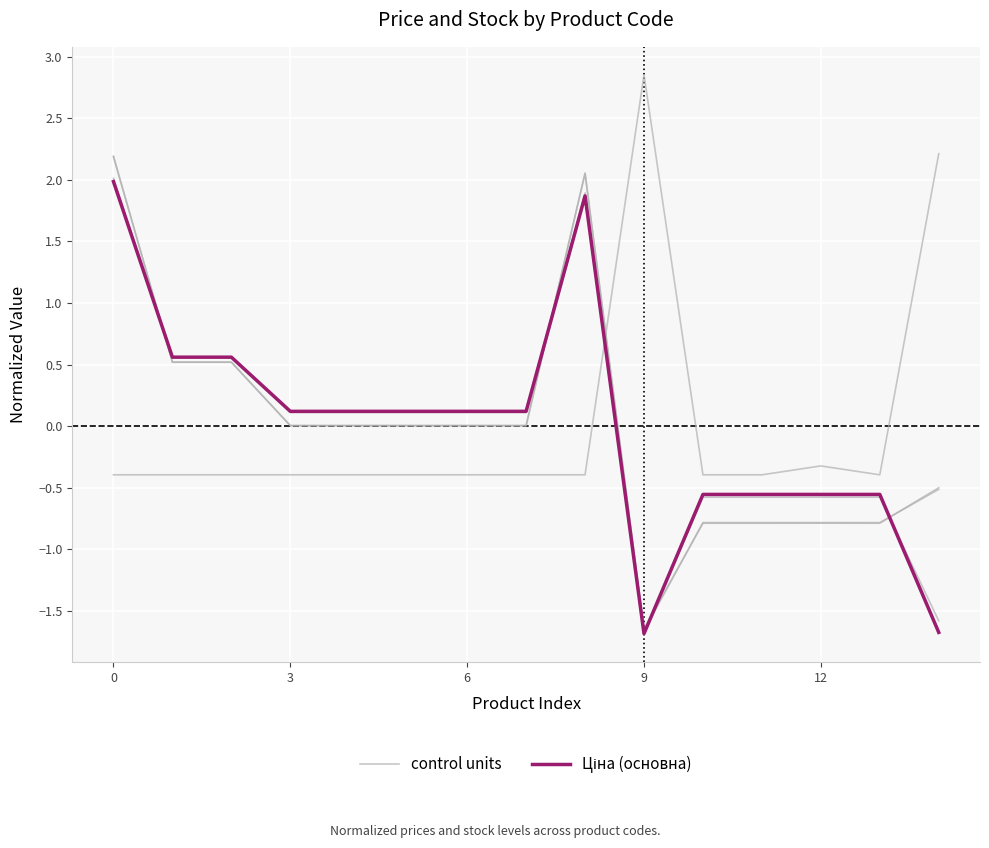

After their last crossing, which series has the higher values: control units or Ціна (основна)?

control units